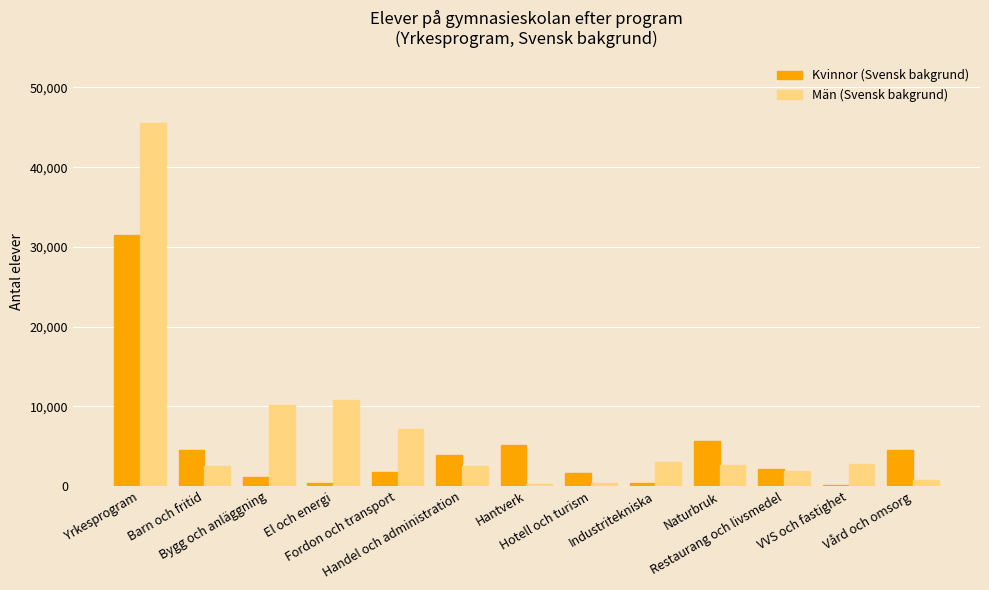

How many data points does each series have?

13